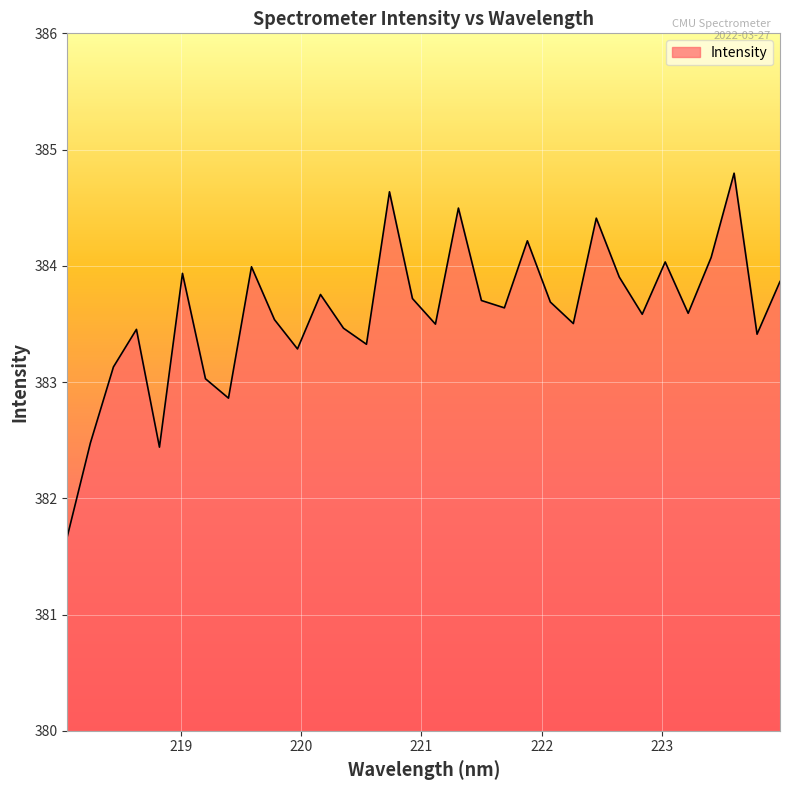

What is the greatest value displayed?

384.8